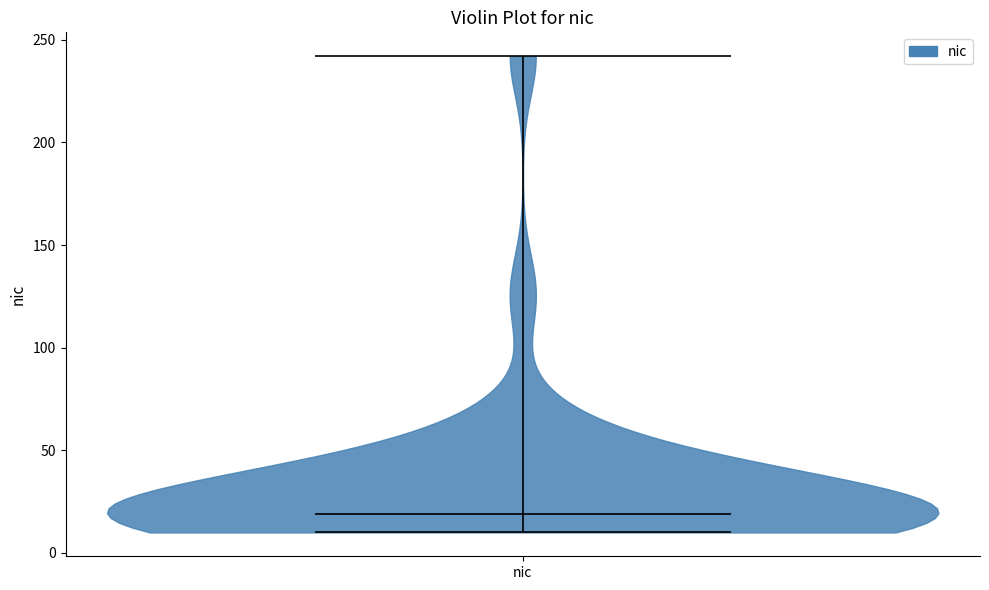

Read this violin plot against the y-axis: where its median line is, and the lowest and highest points the violin reaches. The values are not printed on the chart, so give them approximately, as read against the axis.

median line 20, lowest point 10, highest point 240